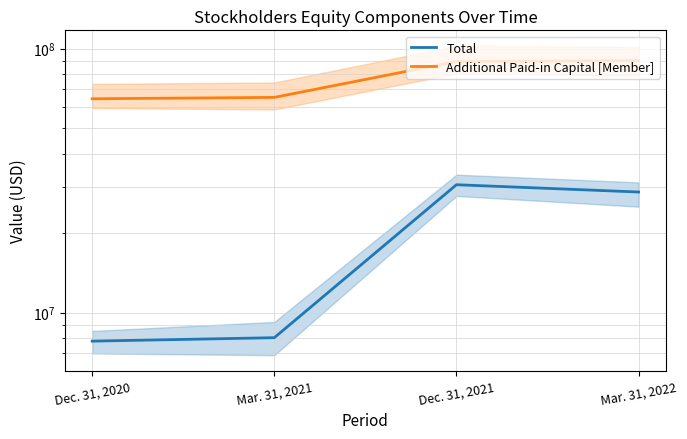

Which has a higher value, Dec. 31, 2020 or Mar. 31, 2021?

Mar. 31, 2021